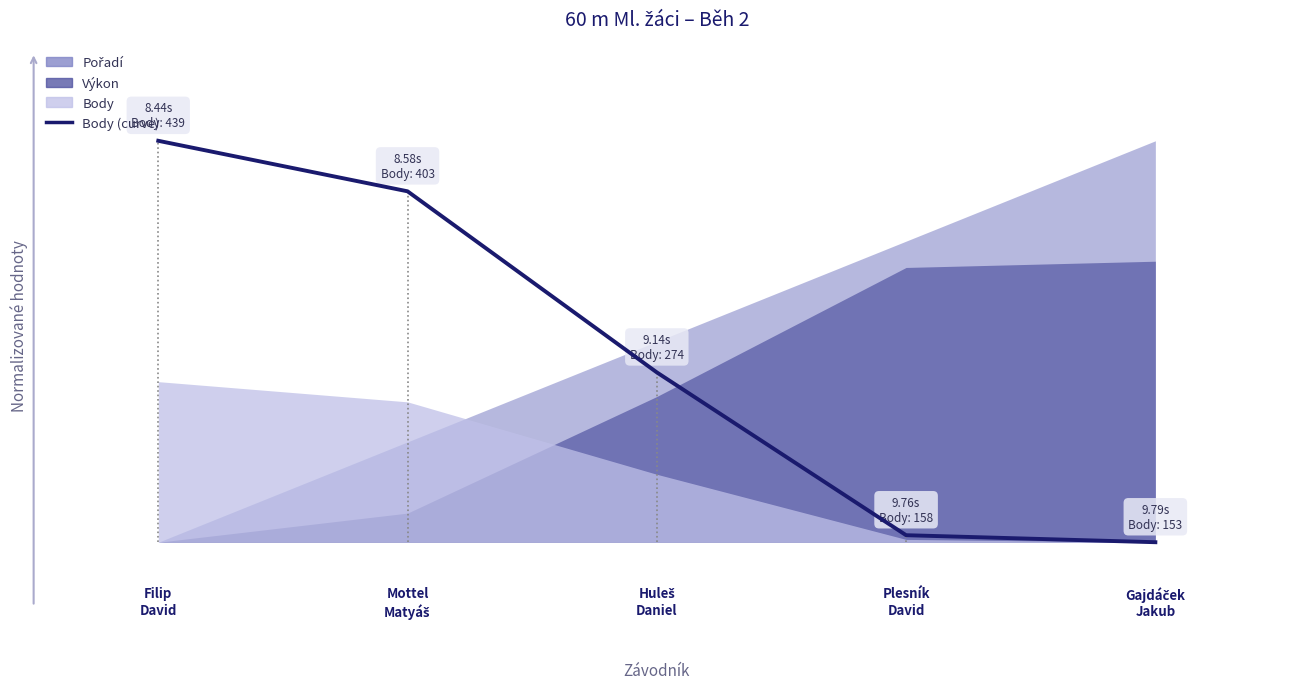

Does the chart display data point markers on the line(s)?

No